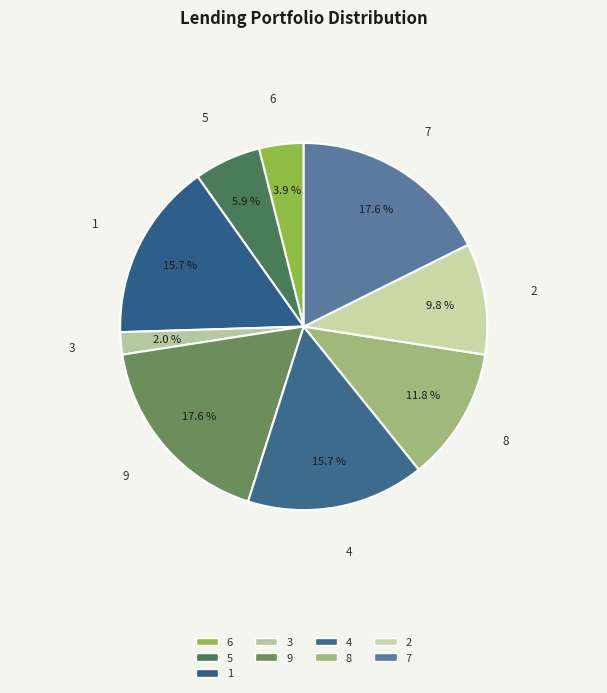

To the nearest percent, what portion does 7 represent?

18%